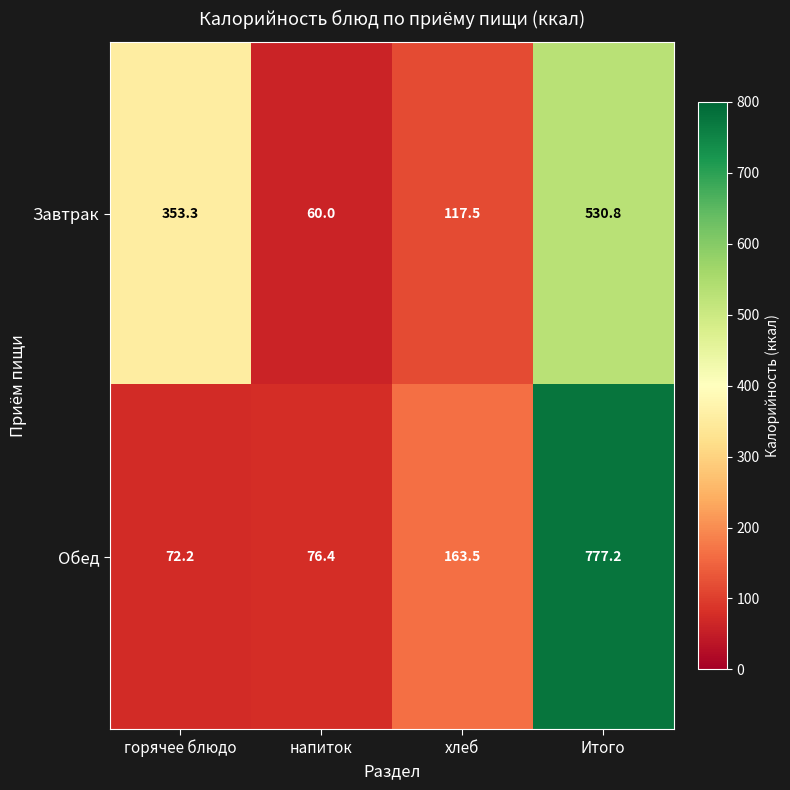

At which label is Завтрак closest to 295?

горячее блюдо